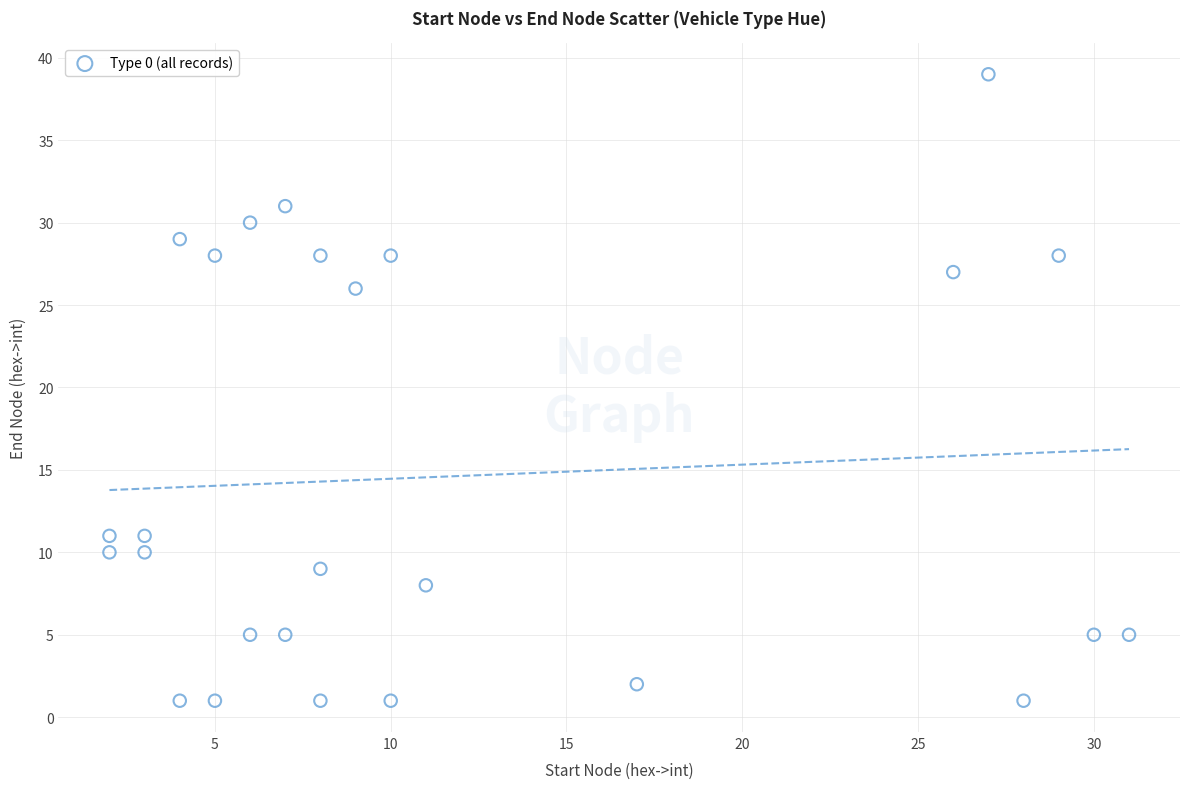

What Y value in the scatter plot is closest to 20?

26